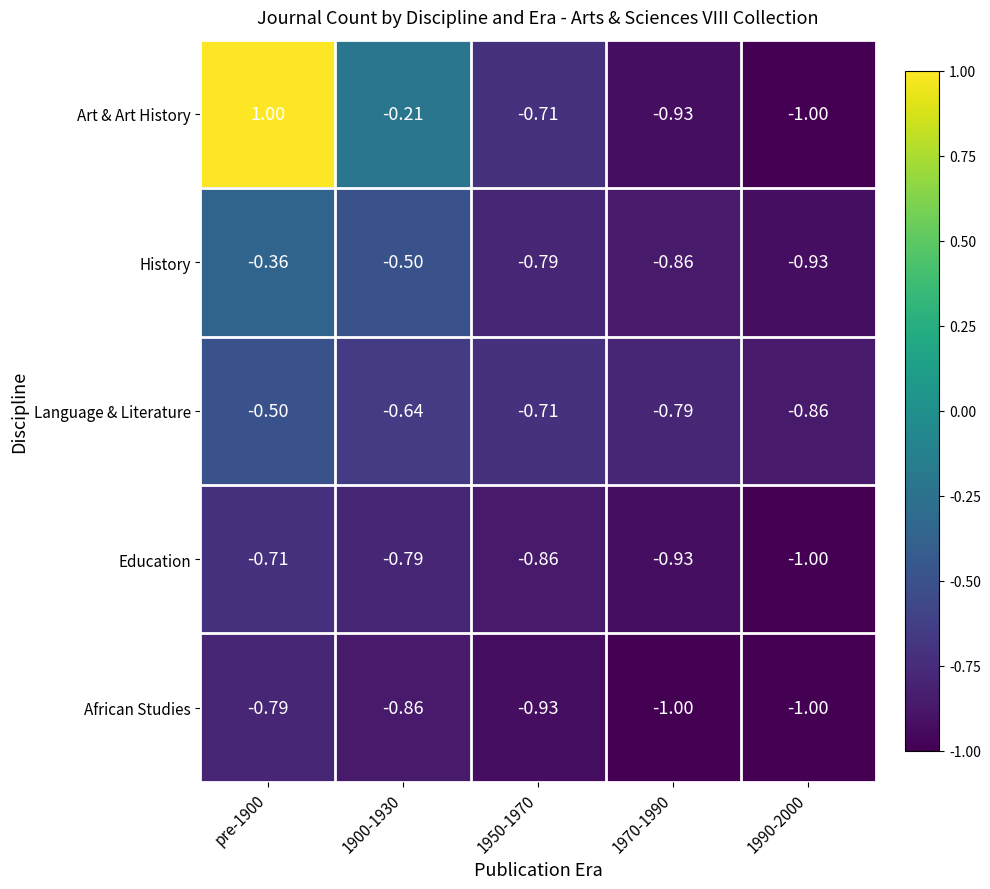

Which series has the largest total across all categories?

Art & Art History